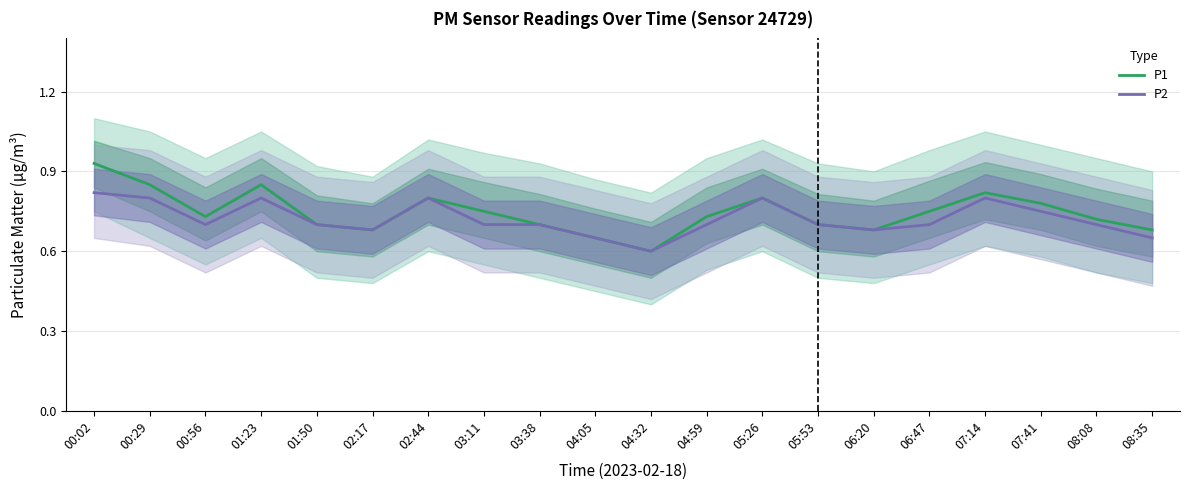

What are all the series names shown in the legend?

P1, P2